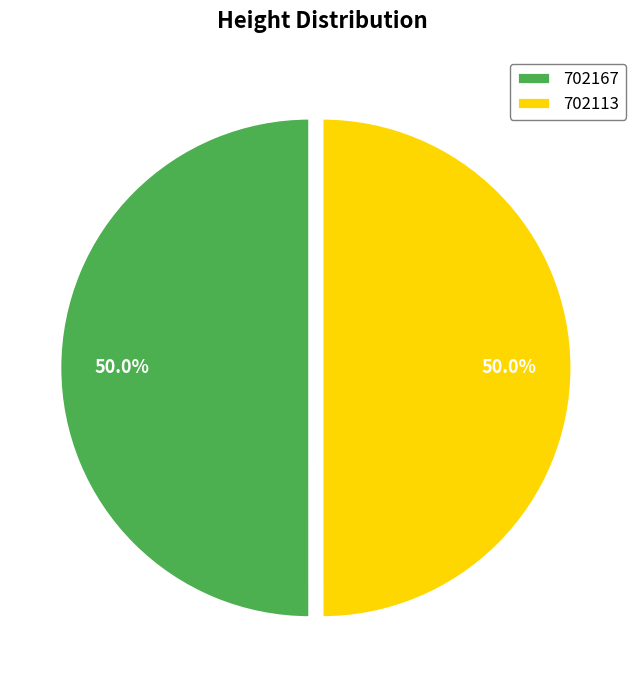

What is the total percentage of 702113 and 702167?

100.0%